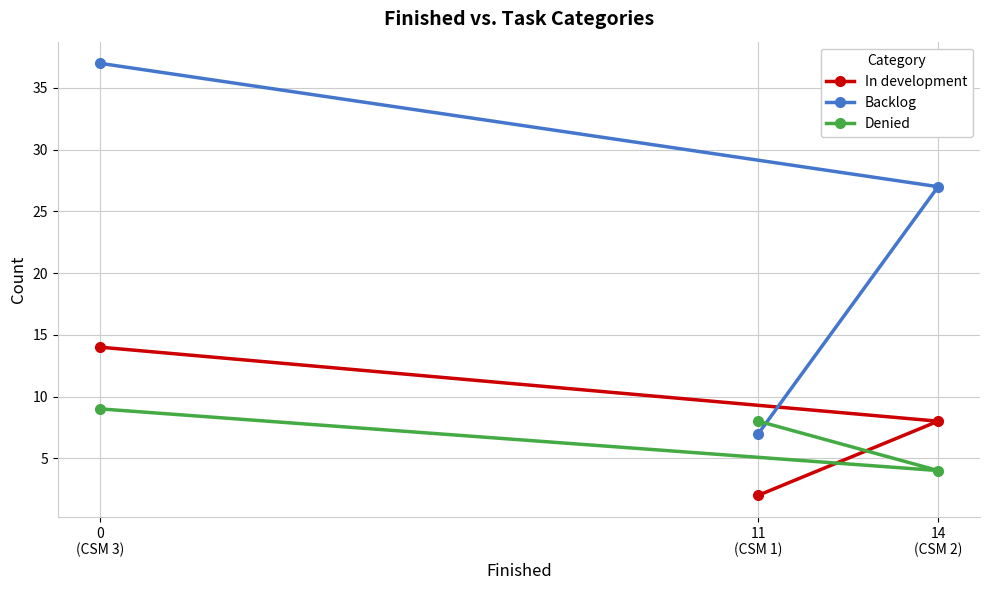

What is the difference between the second highest and minimum values in the Backlog series?

20